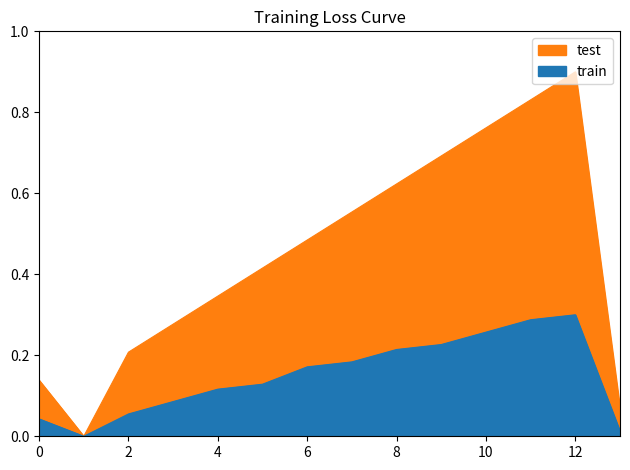

The test series shows 1.1 at 10. True or false?

False